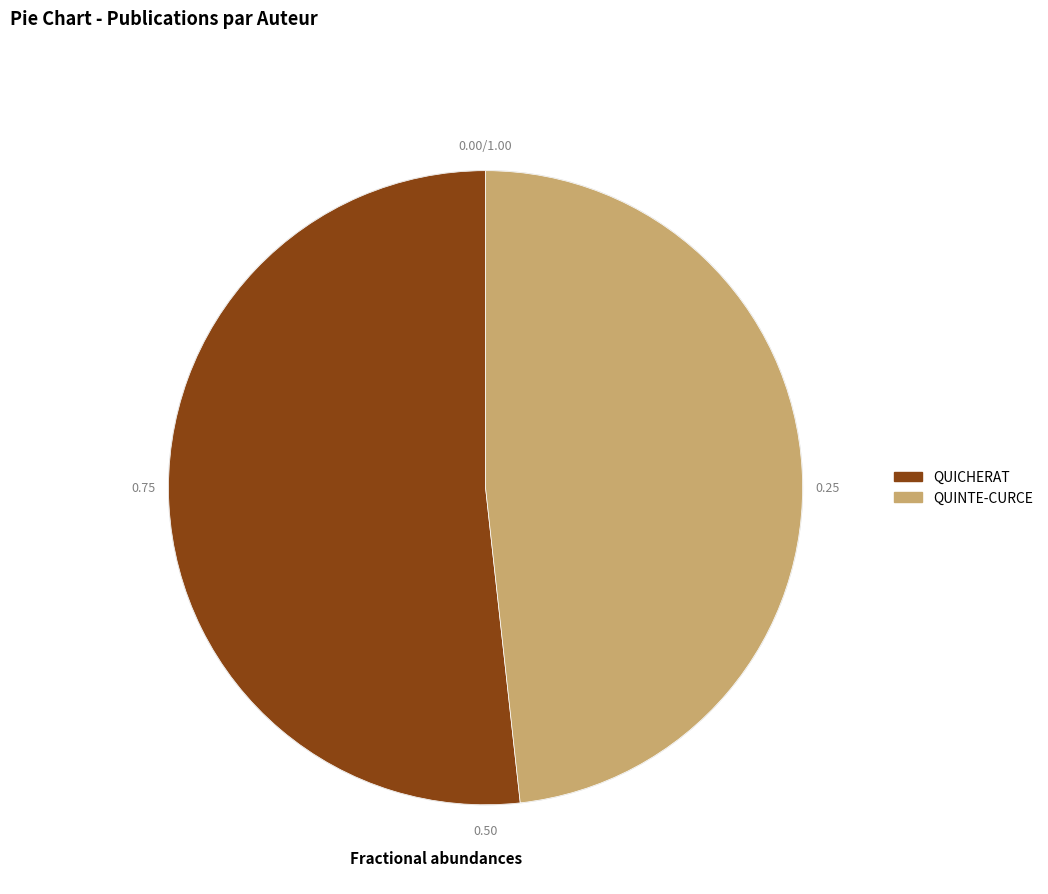

Is the sum of QUINTE-CURCE and QUICHERAT greater than half?

Yes